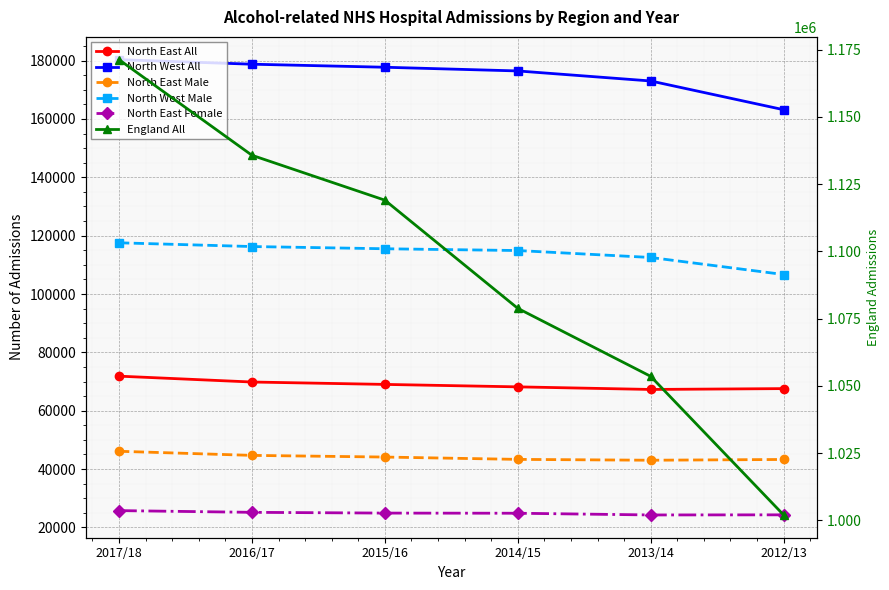

What is the value of the North West Male point at the 4th from the left?

114900